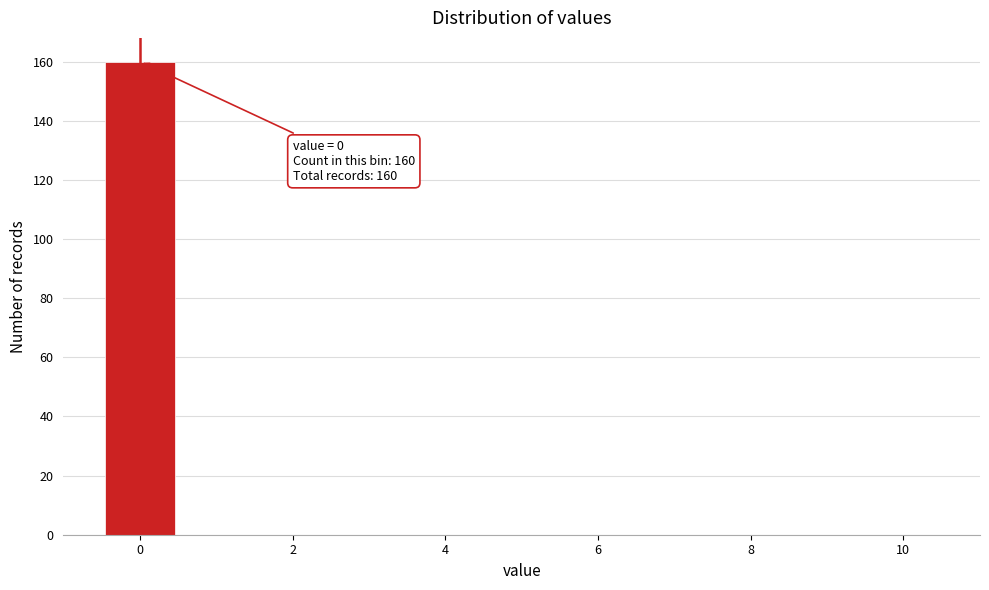

Which range on the x-axis has the tallest bar?

-0.5 to 0.5